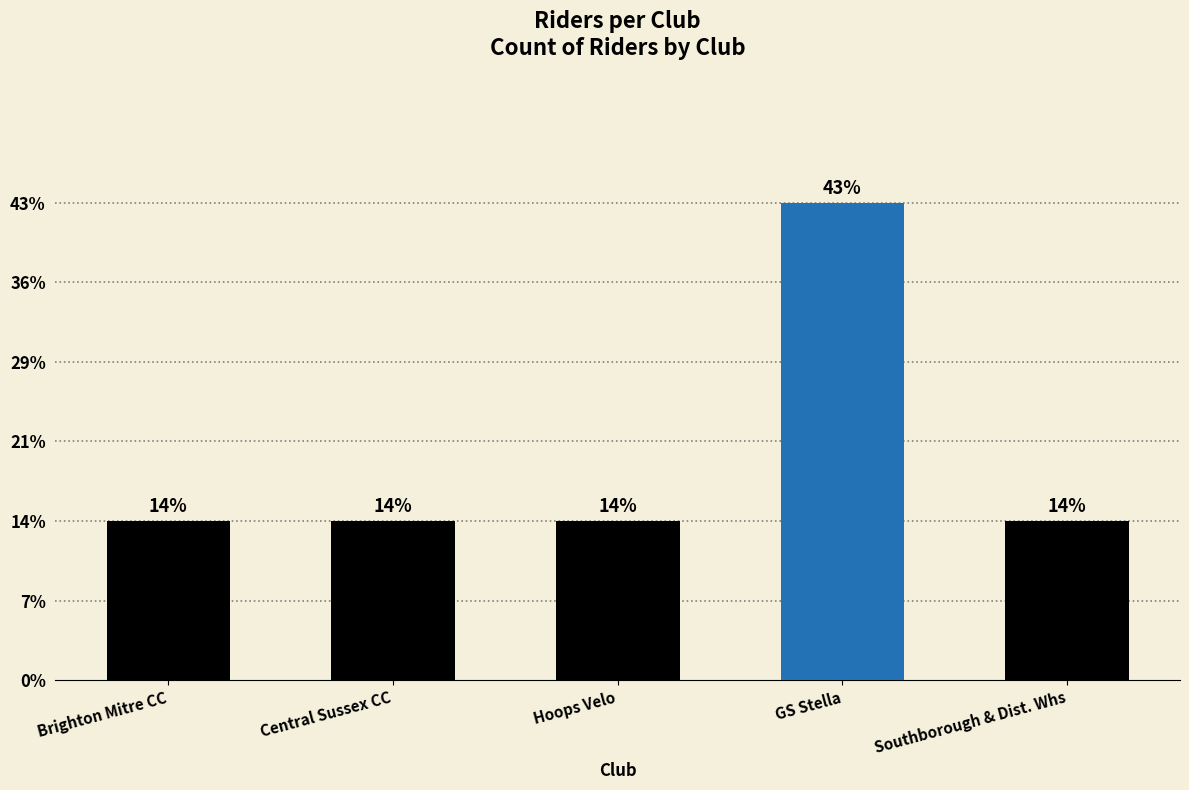

Does the chart contain stacked bars?

No